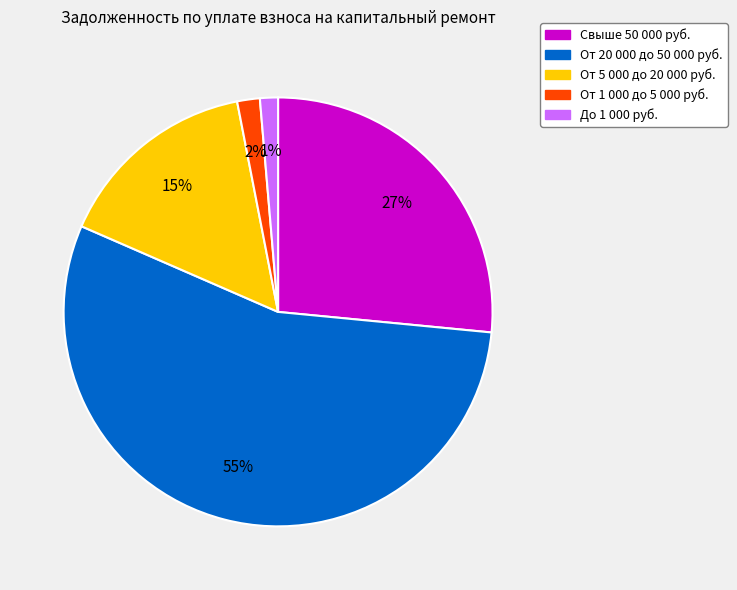

How many slices are in this pie chart?

5